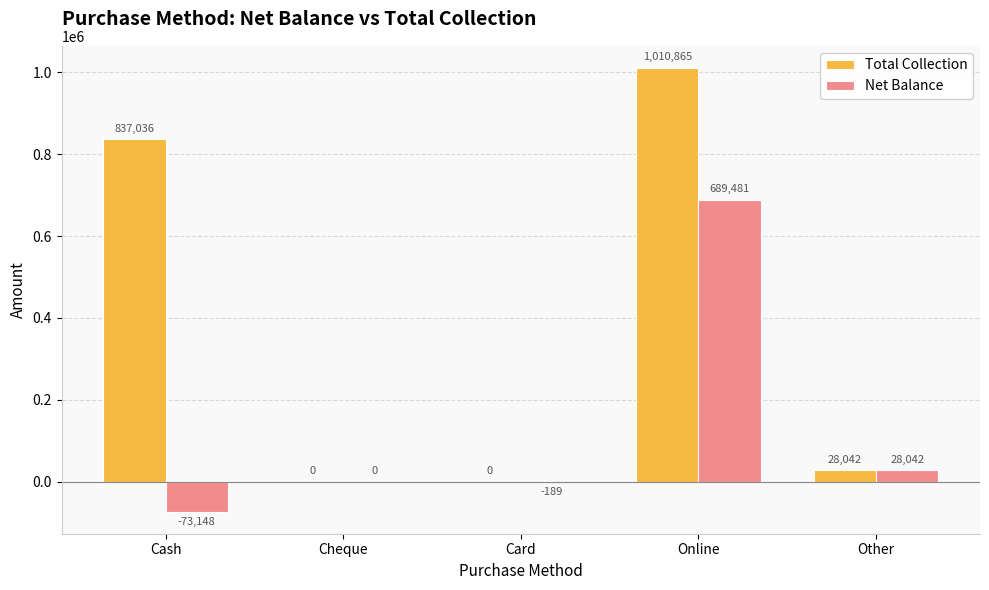

What is the total value across all series at Card?

-189.0